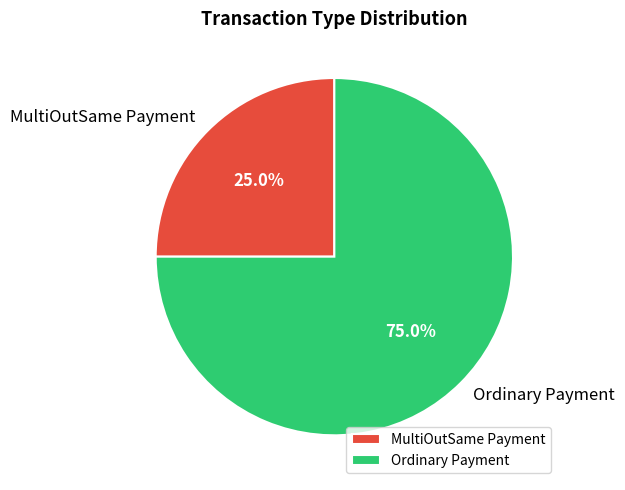

How many slices are in this pie chart?

2